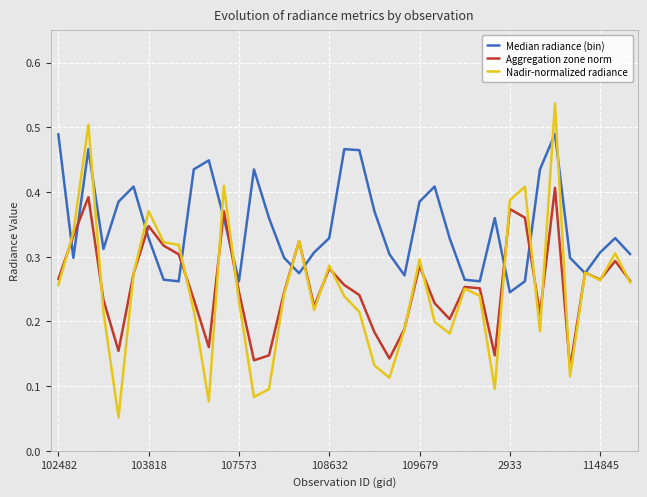

What are all the series names shown in the legend?

Median radiance (bin), Aggregation zone norm, Nadir-normalized radiance